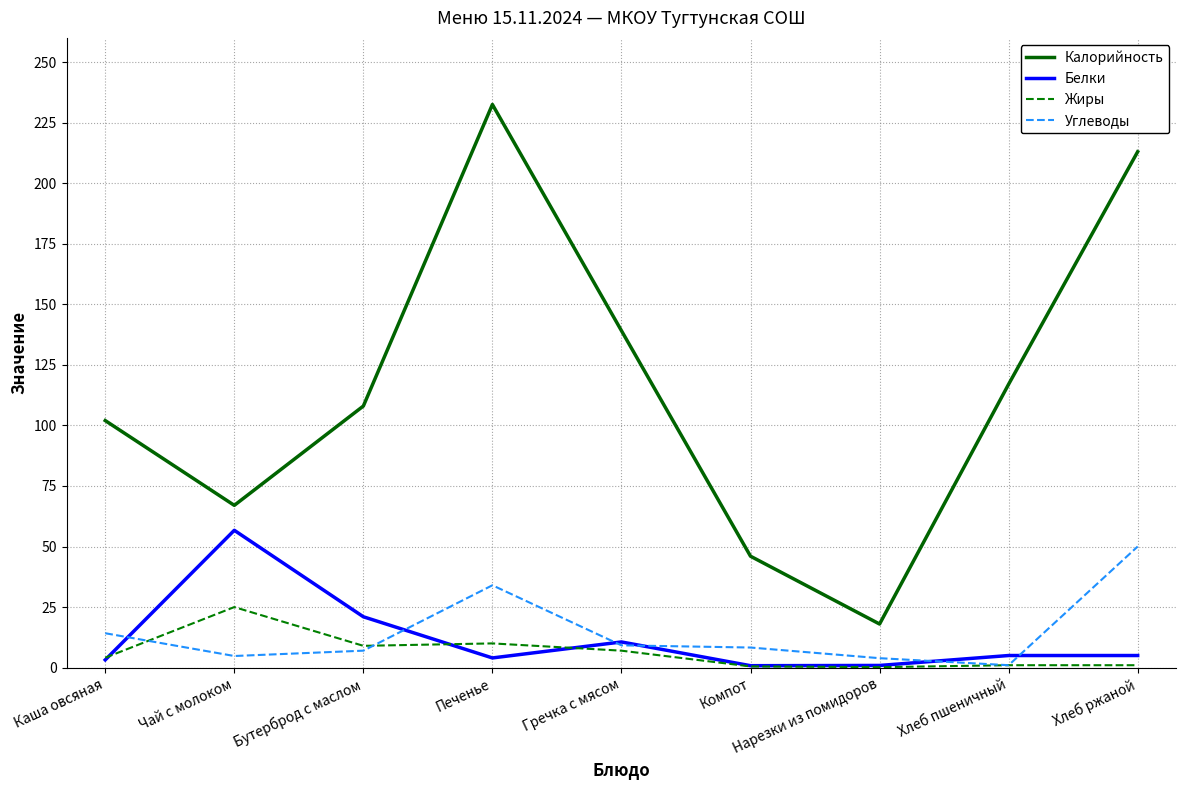

Rank the series by their maximum value, from lowest to highest.

Жиры, Углеводы, Белки, Калорийность